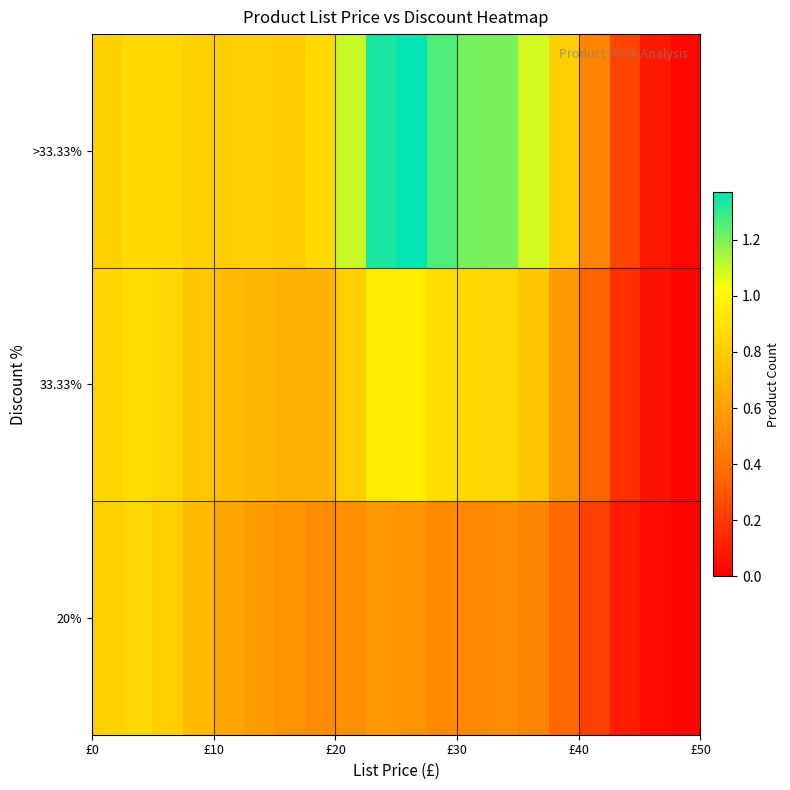

Reading left to right, list all the values displayed in this chart.

20%: 0.8	0.8	0.8	0.7	0.6	0.6	0.5	0.5	0.5	0.6	0.6	0.5	0.5	0.5	0.5	0.4	0.2	0.1	0.0	0.0
33.33%: 0.8	0.9	0.9	0.8	0.7	0.7	0.7	0.7	0.8	0.9	0.9	0.9	0.8	0.9	0.8	0.6	0.3	0.2	0.1	0.0
>33.33%: 0.8	0.9	0.9	0.8	0.8	0.8	0.8	0.9	1.1	1.3	1.4	1.3	1.2	1.2	1.1	0.8	0.5	0.2	0.1	0.0